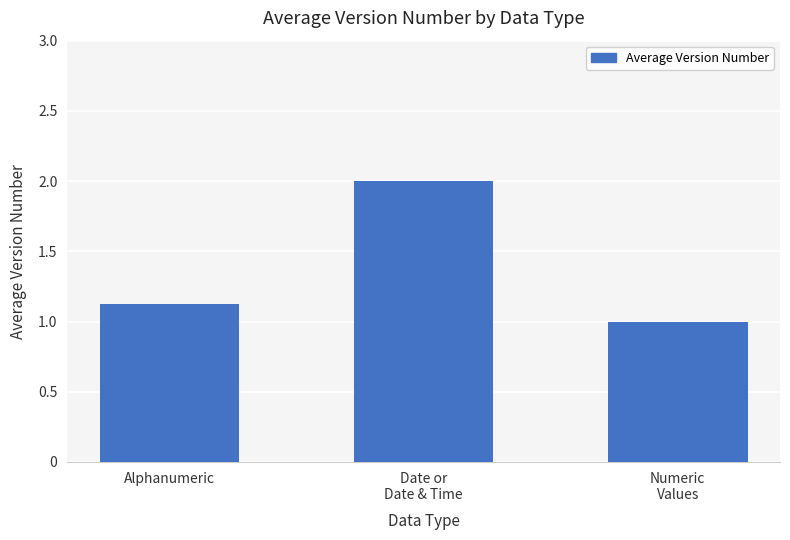

What is the smallest value displayed?

1.0